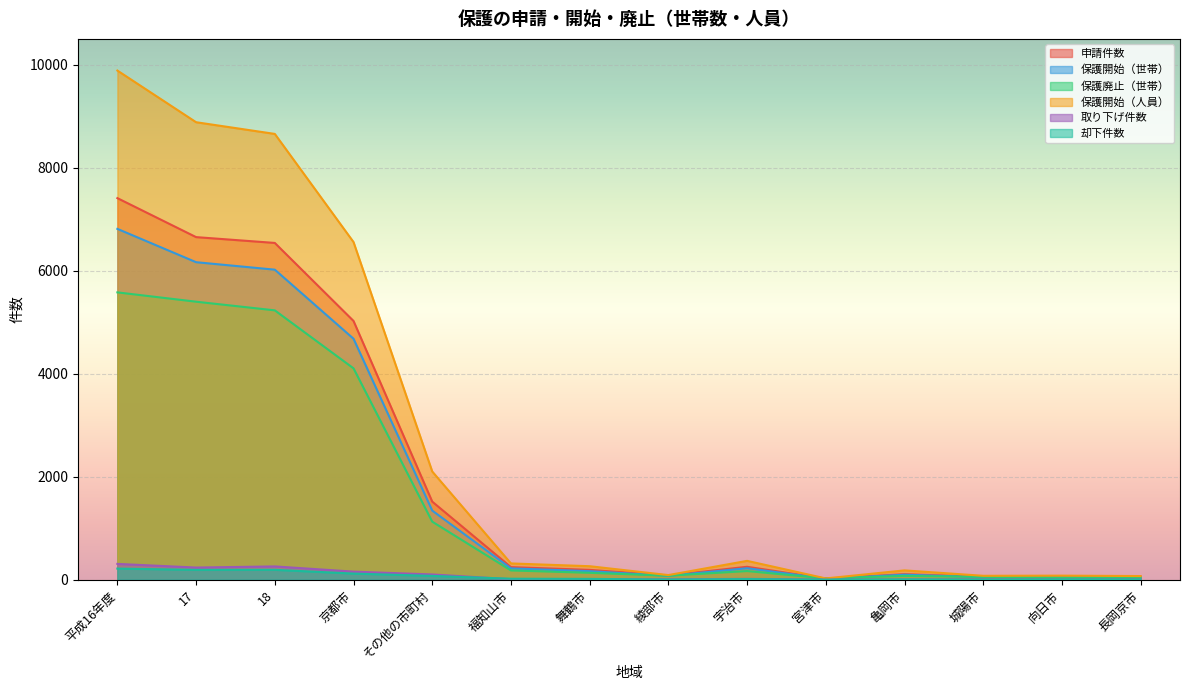

True or false: 却下件数 and 保護開始（世帯） intersect in this chart.

False